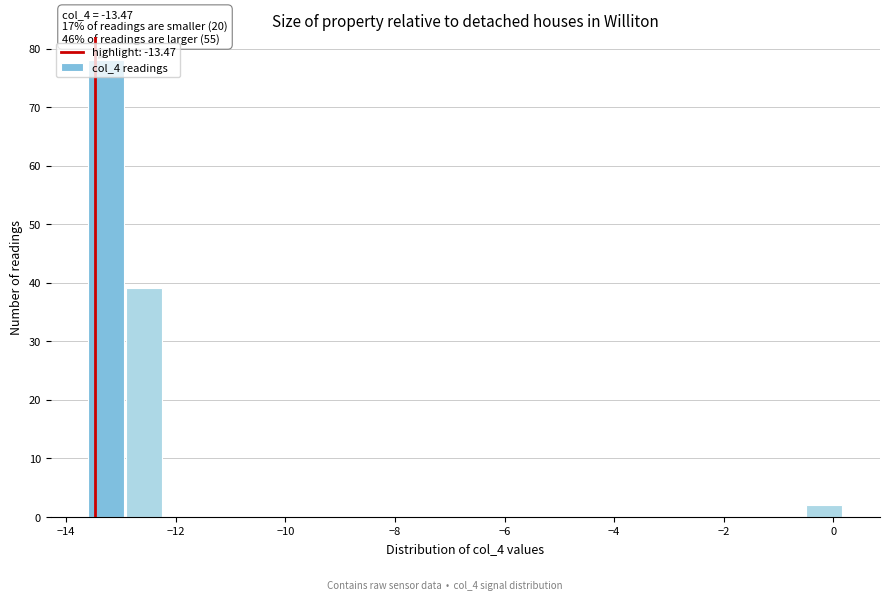

Around what value on the x-axis is the tallest bar? Give the approximate position of its centre, as read against the axis.

-13.2